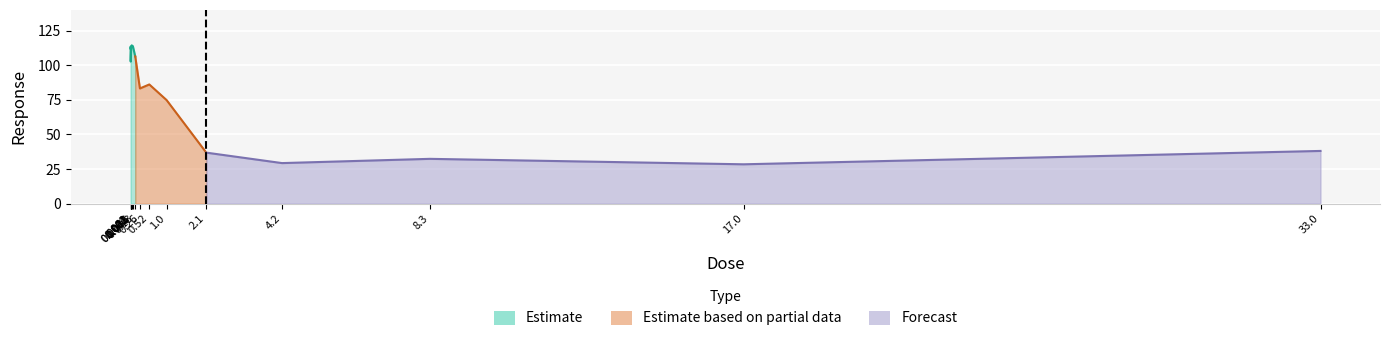

At which category does the chart reach its minimum across all series?

17.0